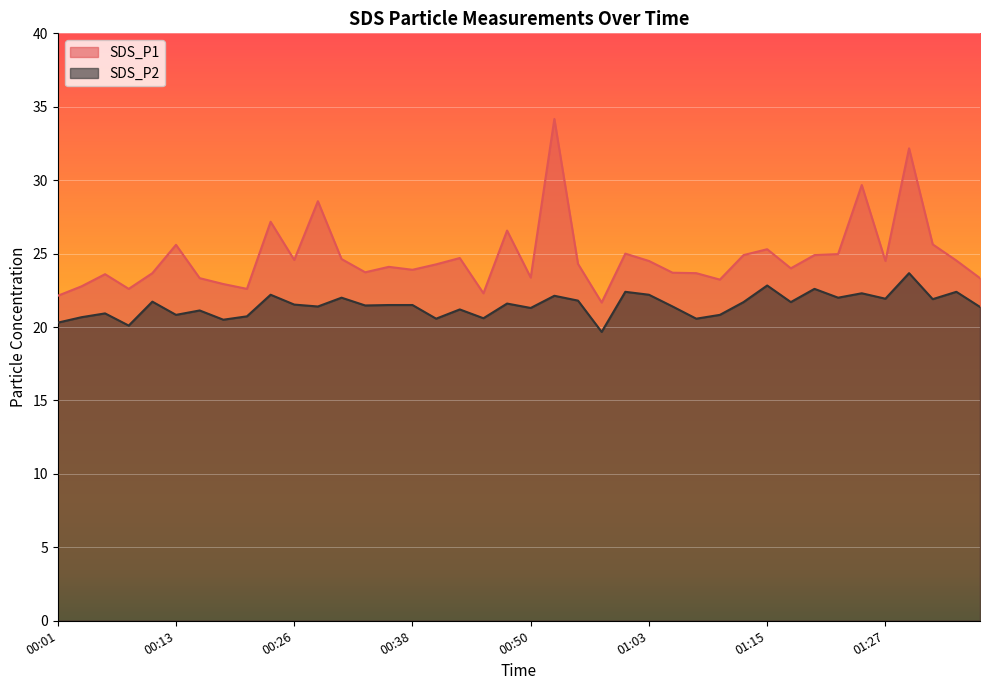

List the series in order of their peak value, lowest first.

SDS_P2, SDS_P1